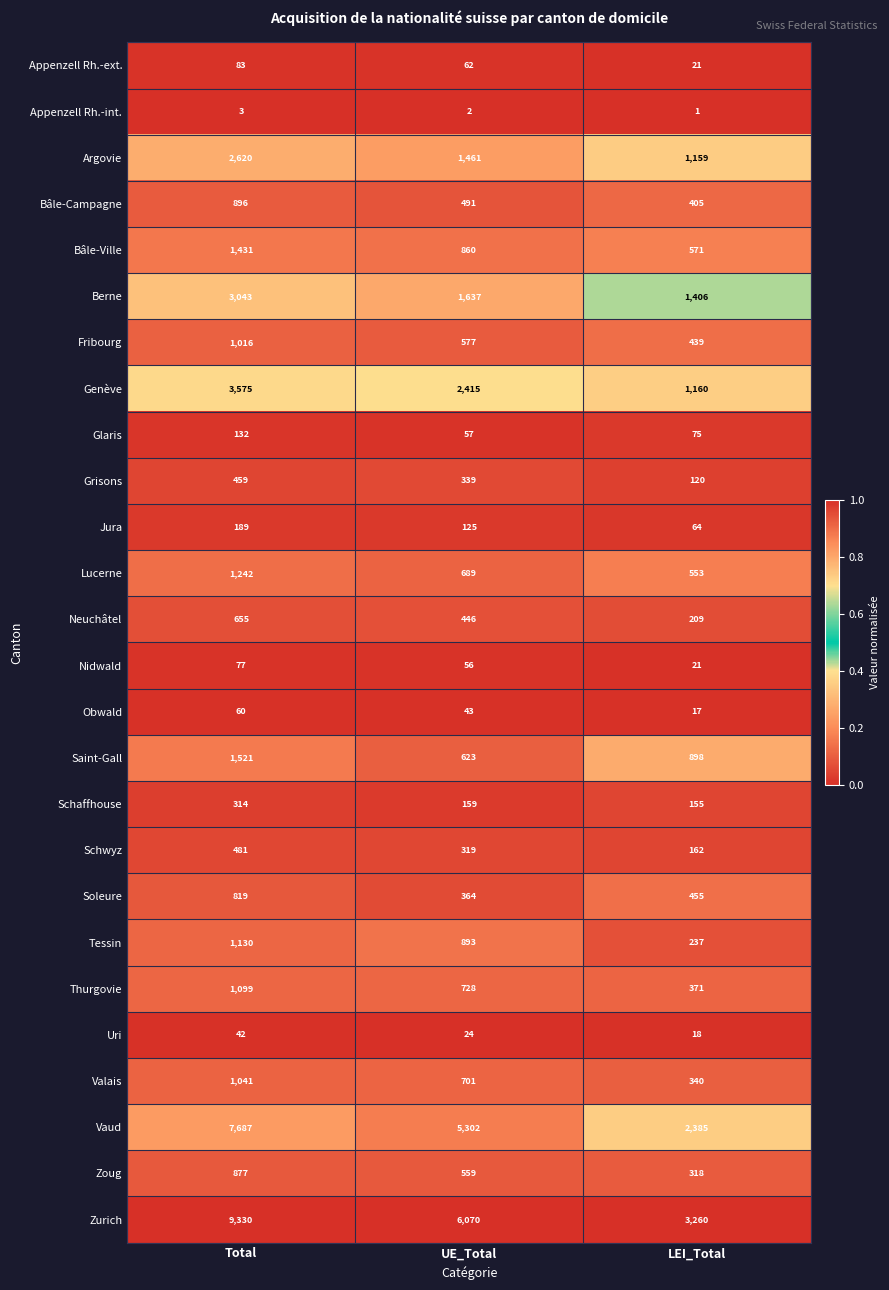

Is the value of Uri at Total greater than the value of Schwyz at UE_Total?

No